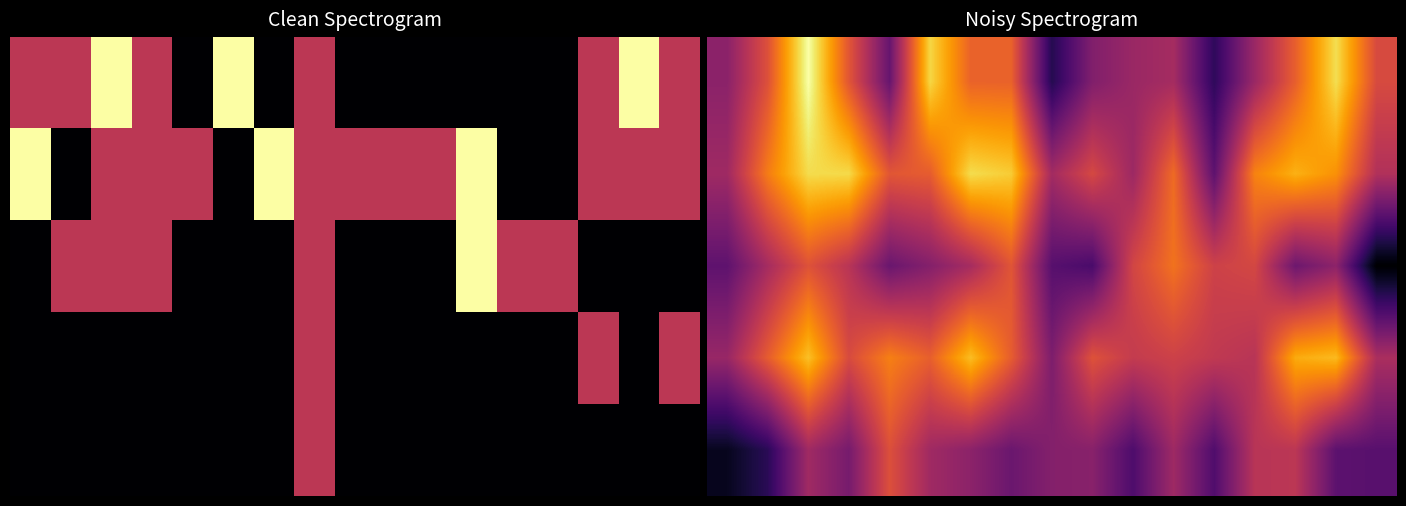

What is the total value across all series at 8?

14.2